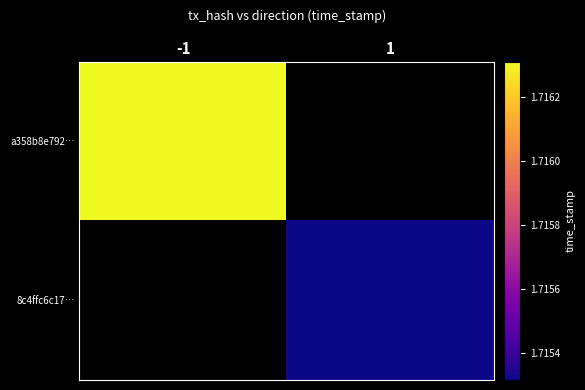

At how many categories does at least one series exceed 1715872328?

1